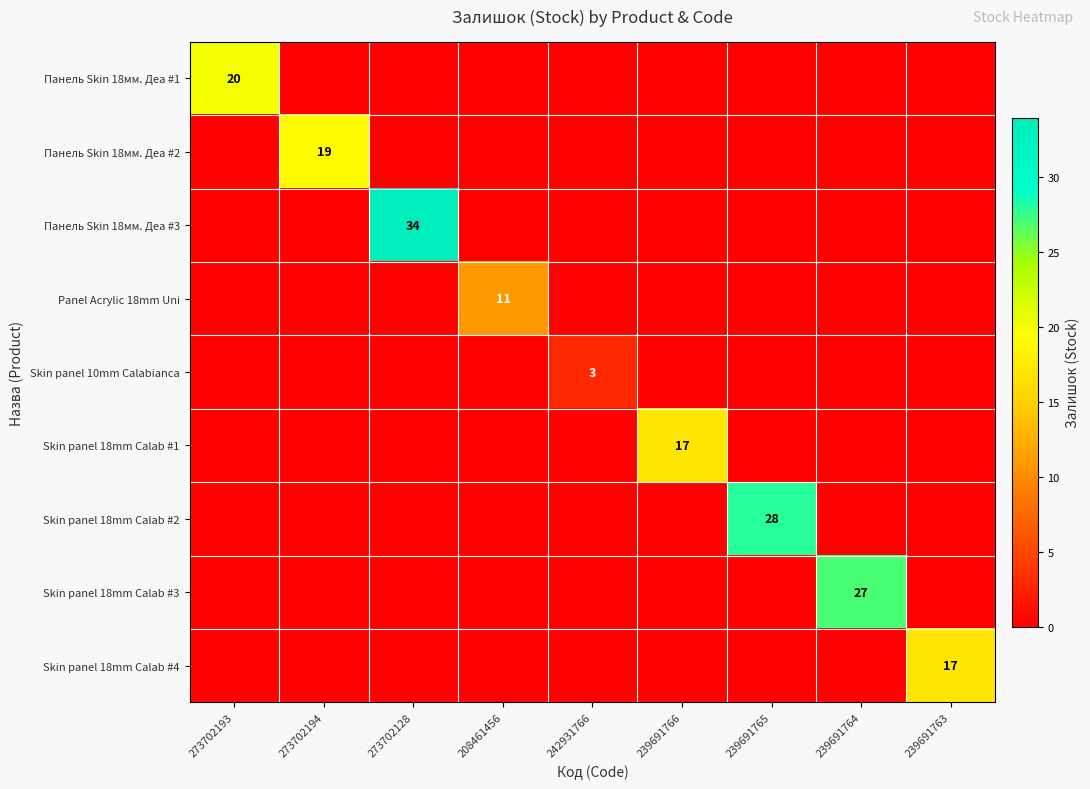

What is the difference between the Skin panel 10mm Calabianca values at 242931766 and 239691765?

3